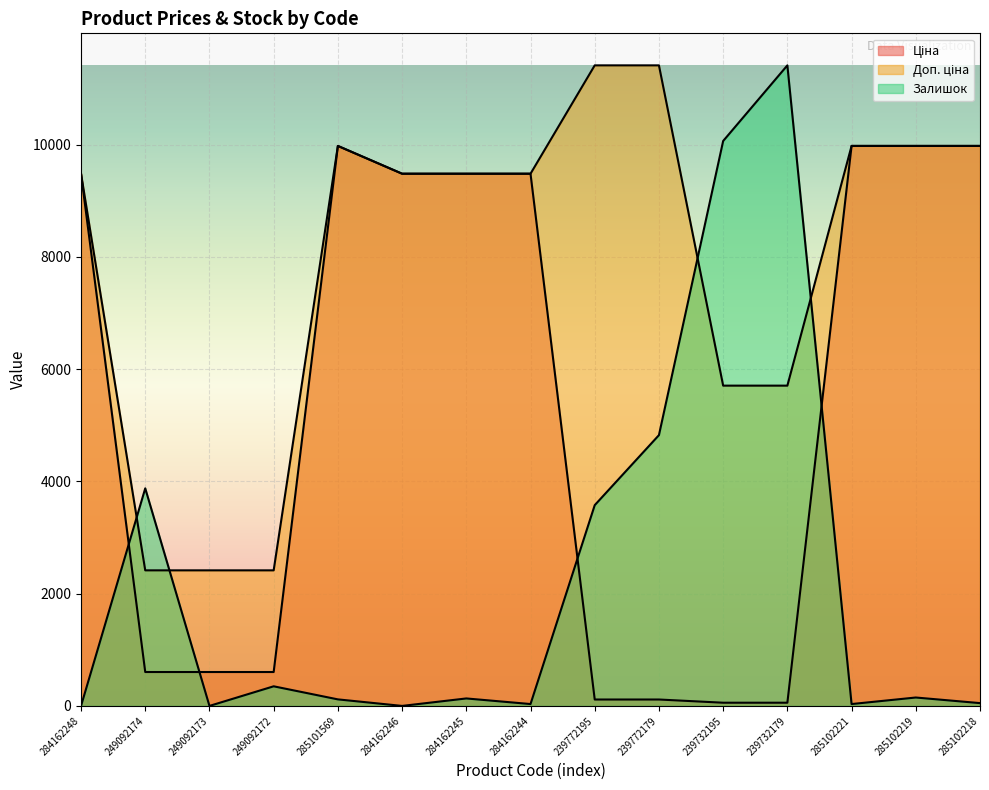

True or false: Доп. ціна has more than 1 points higher than both neighbors.

False